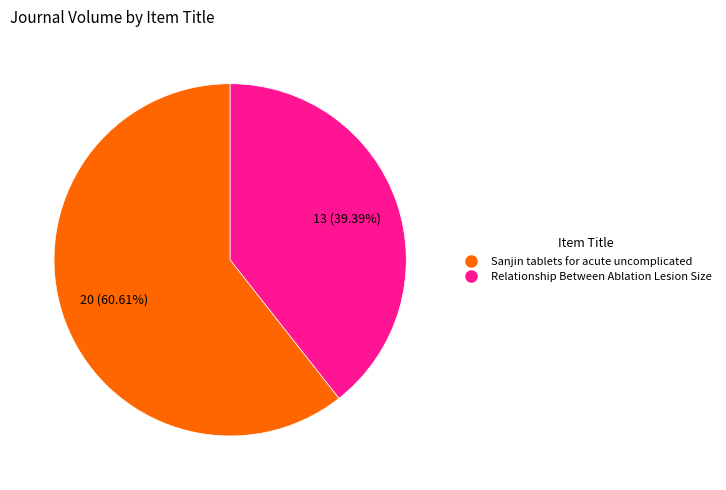

What is the ratio of the value at Sanjin tablets for acute uncomplicated to the value at Relationship Between Ablation Lesion Size?

1.5